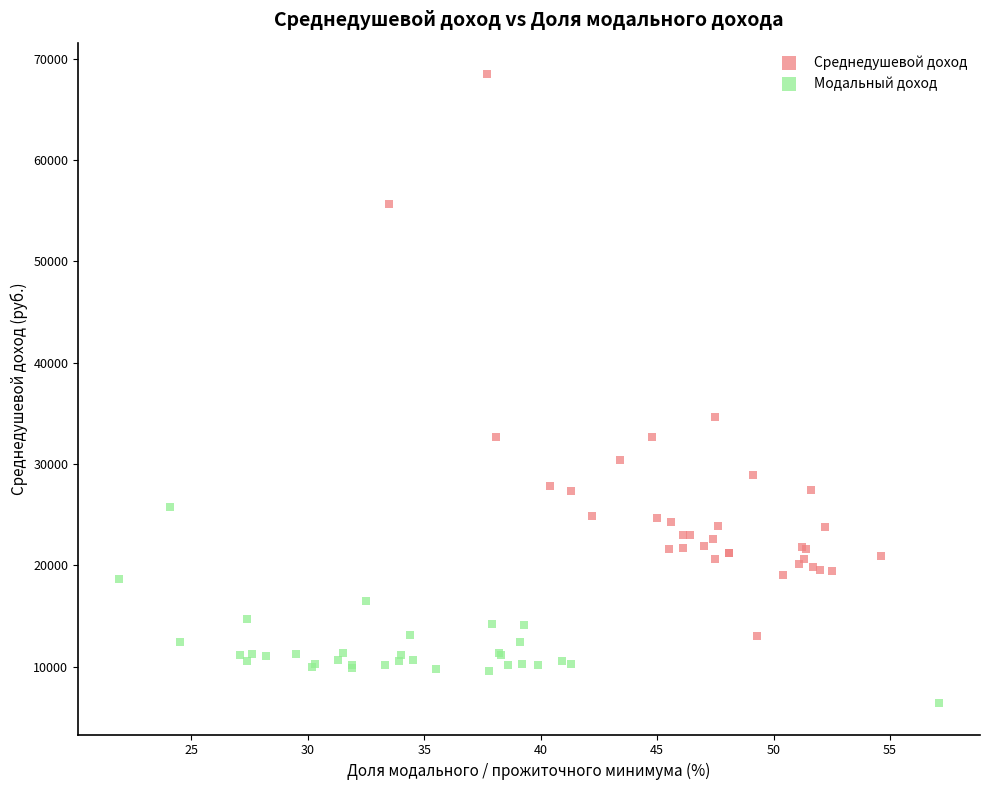

Which series contains the highest Y value?

Среднедушевой доход